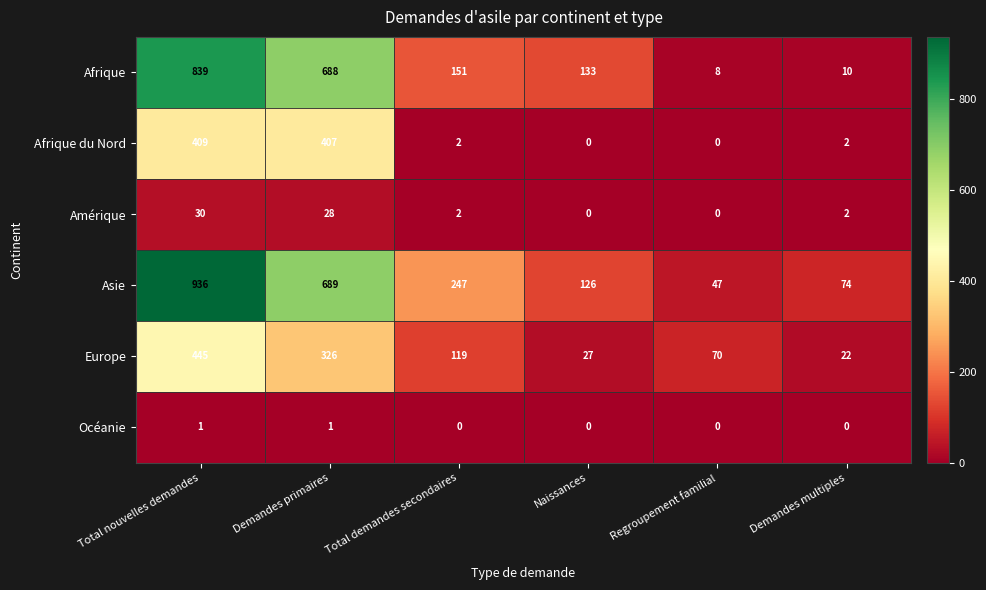

How many values in Océanie are above zero?

2